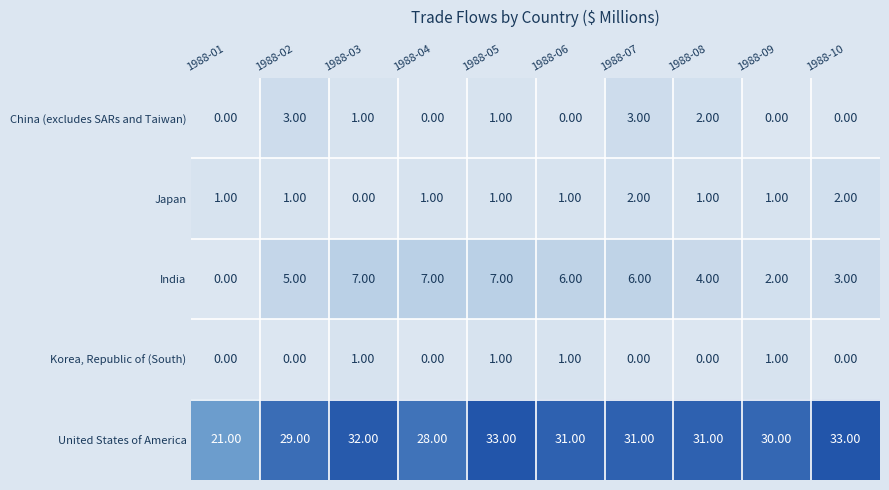

At which category is the sum across all series the highest?

1988-05